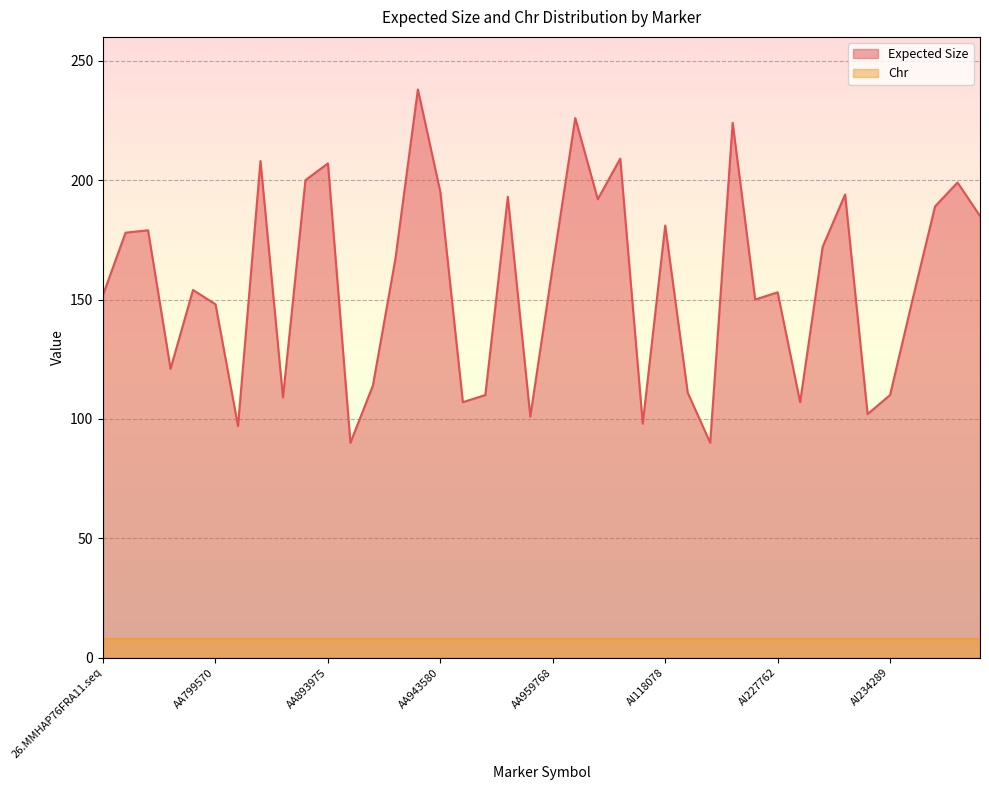

What position from the left is AI232043?

33